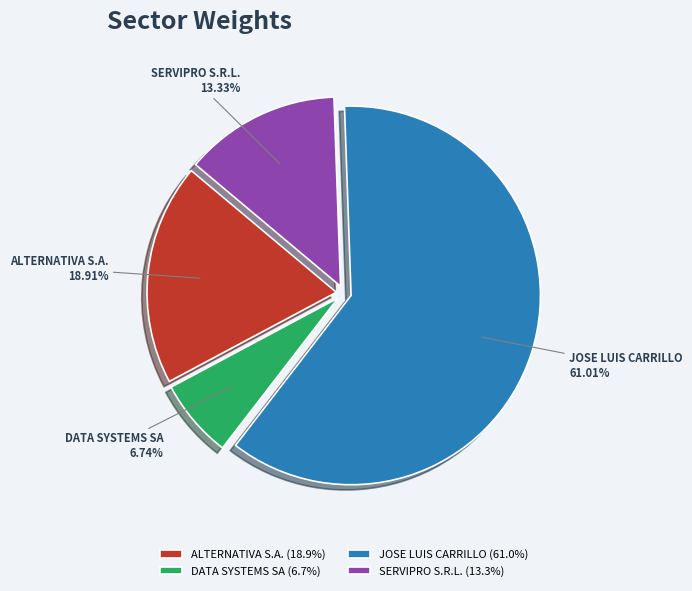

What is the majority slice?

JOSE LUIS CARRILLO